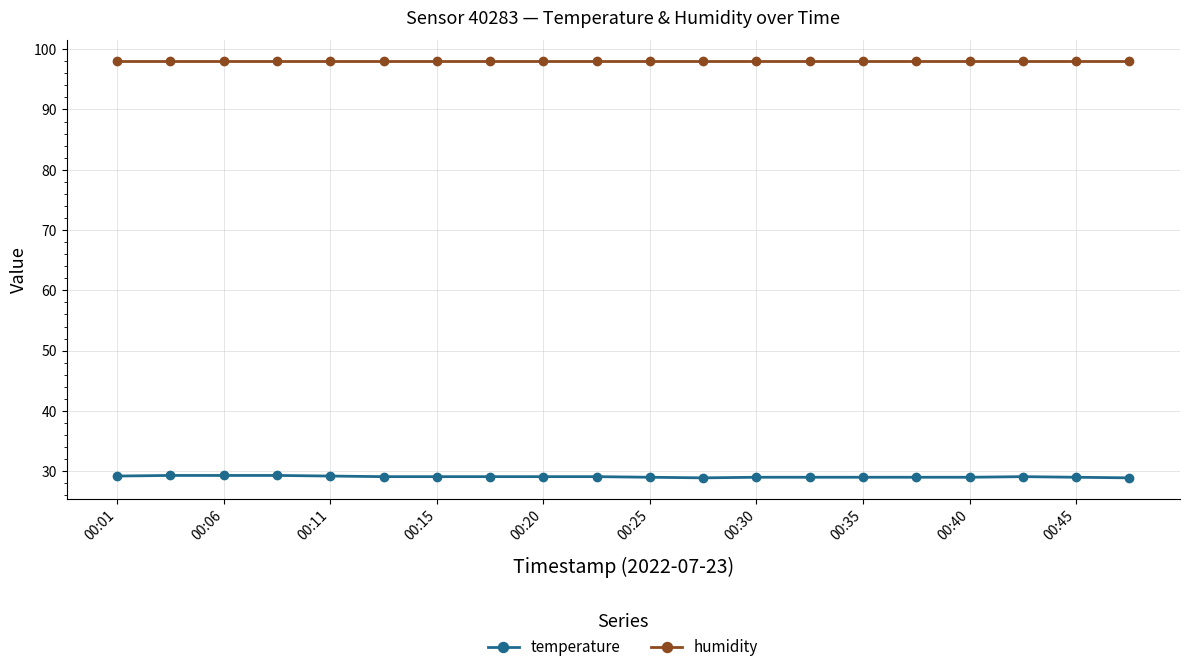

True or false: temperature and humidity cross at least once.

False